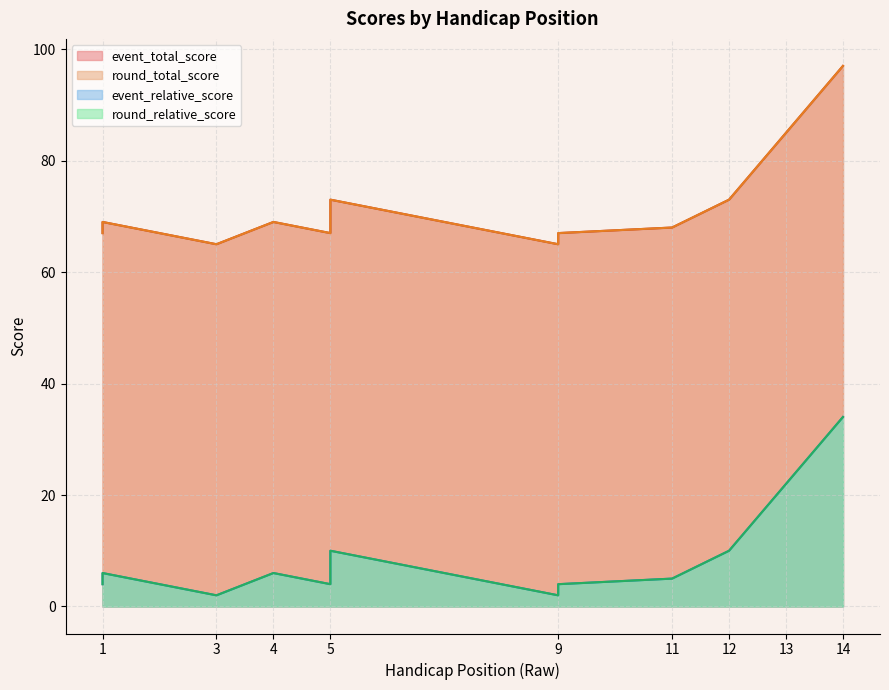

What are all the series names shown in the legend?

event_relative_score, round_relative_score, event_total_score, round_total_score